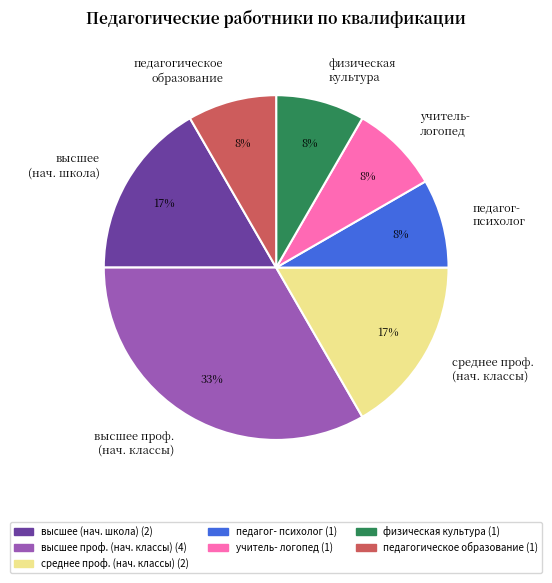

Is there any slice that represents more than half of the pie?

No